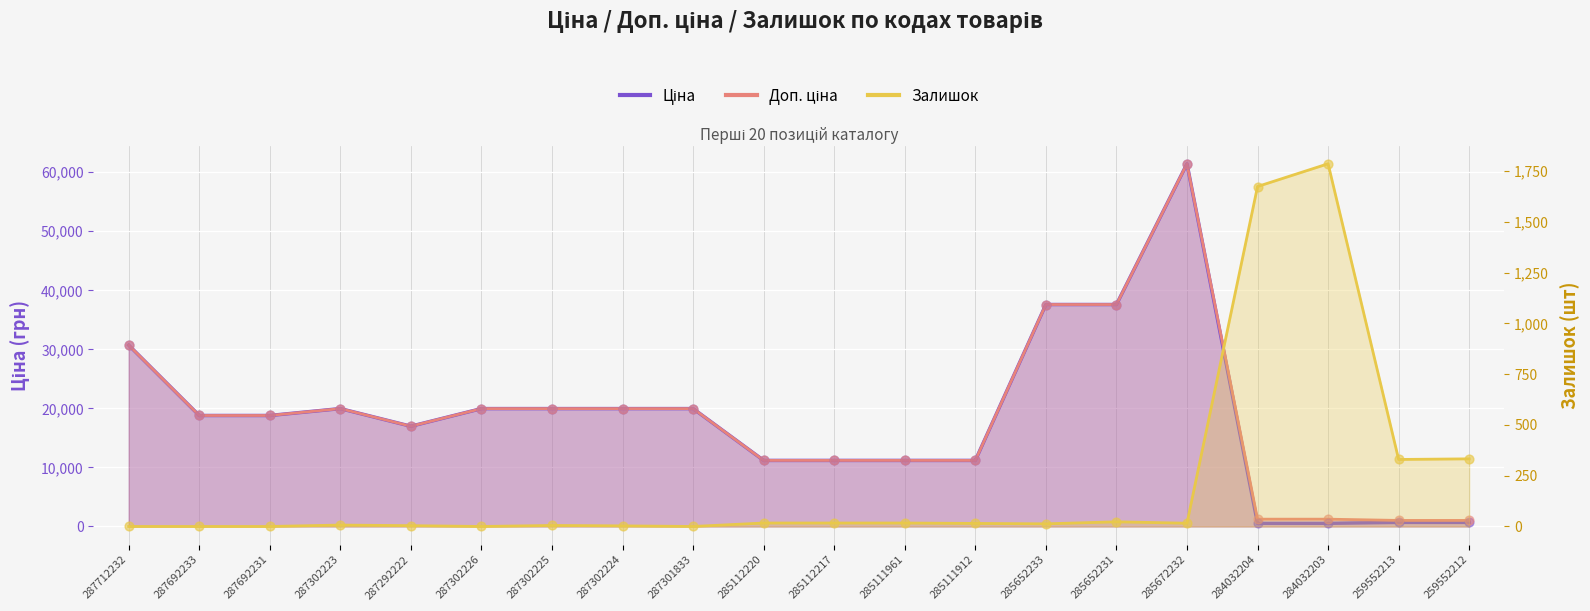

What is the total value across all series at 285672232?

122884.5